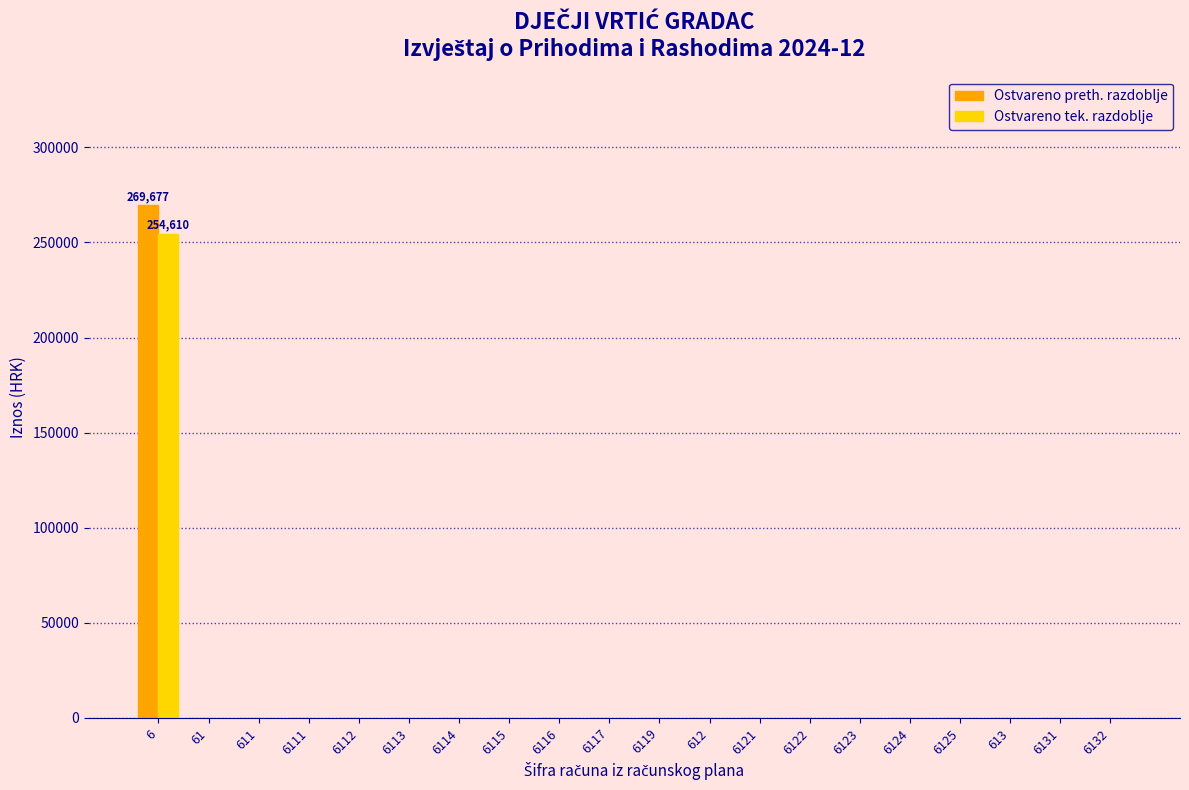

What is the sum of all Ostvareno tek. razdoblje values?

254610.0